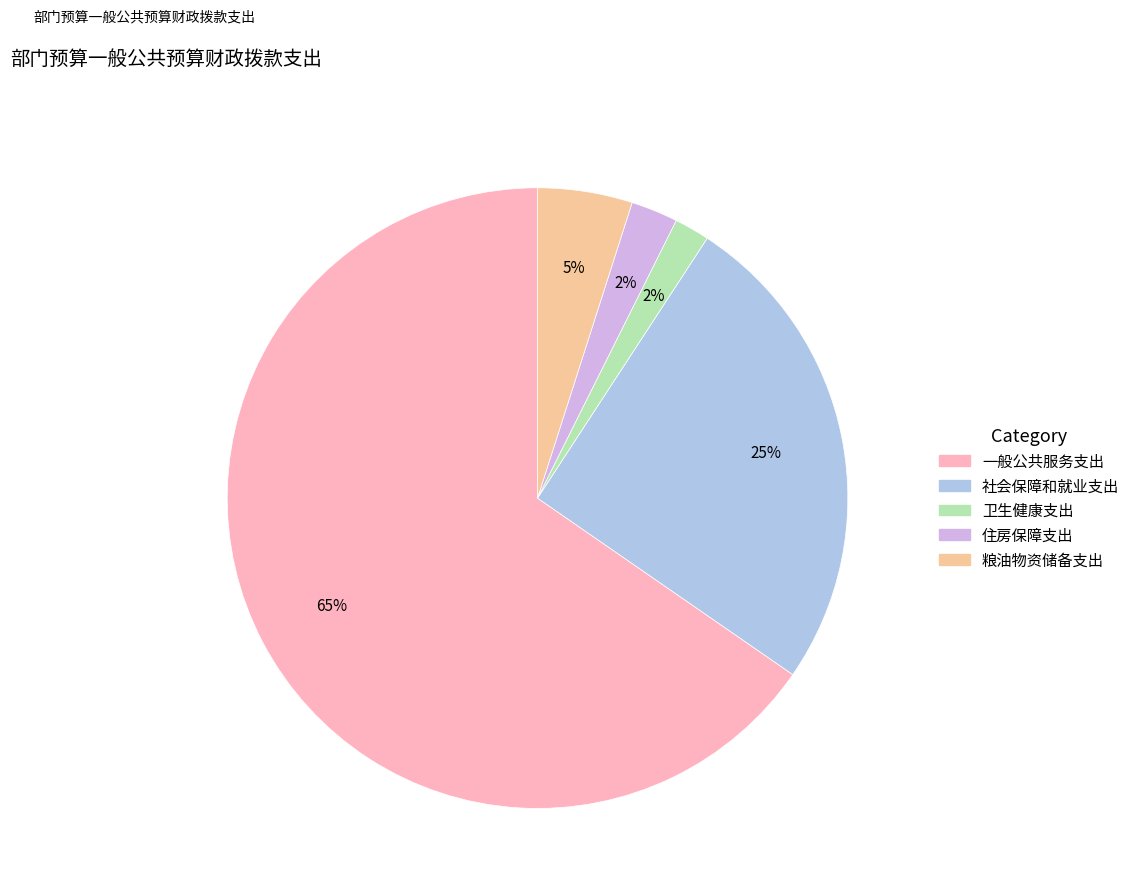

How many slices are in this pie chart?

5